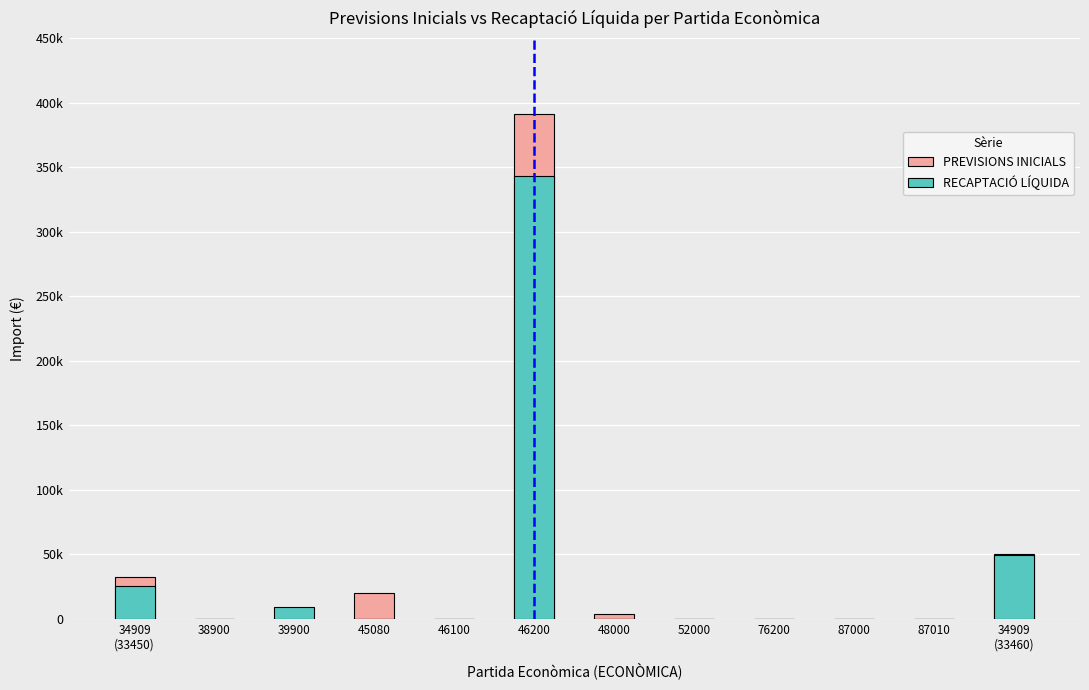

The value of PREVISIONS INICIALS at 34909
(33450) is 32800.0. True or false?

True